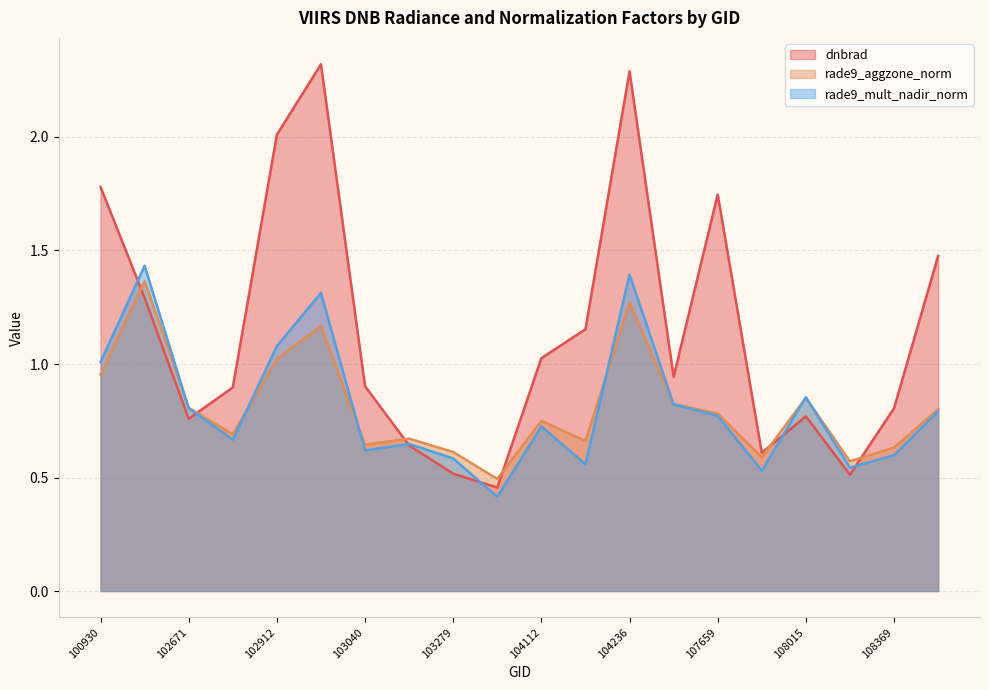

Is the value of rade9_aggzone_norm at 104112 greater than the value of rade9_mult_nadir_norm at 100930?

No